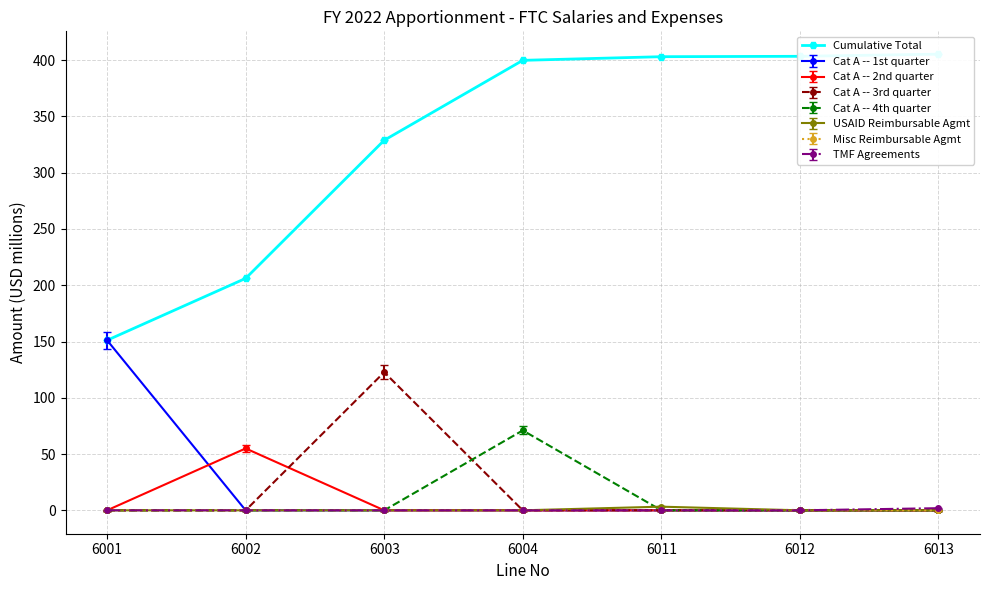

How many data points are above 399?

4